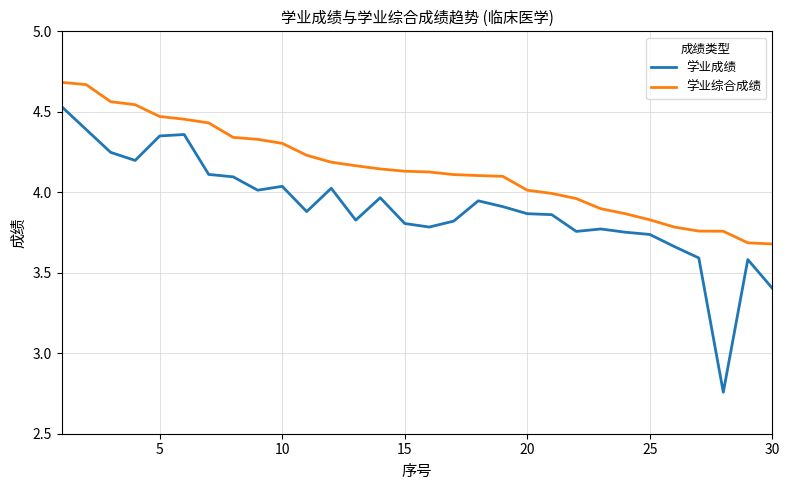

What is the difference between the maximum and minimum values in the 学业综合成绩 series?

1.0